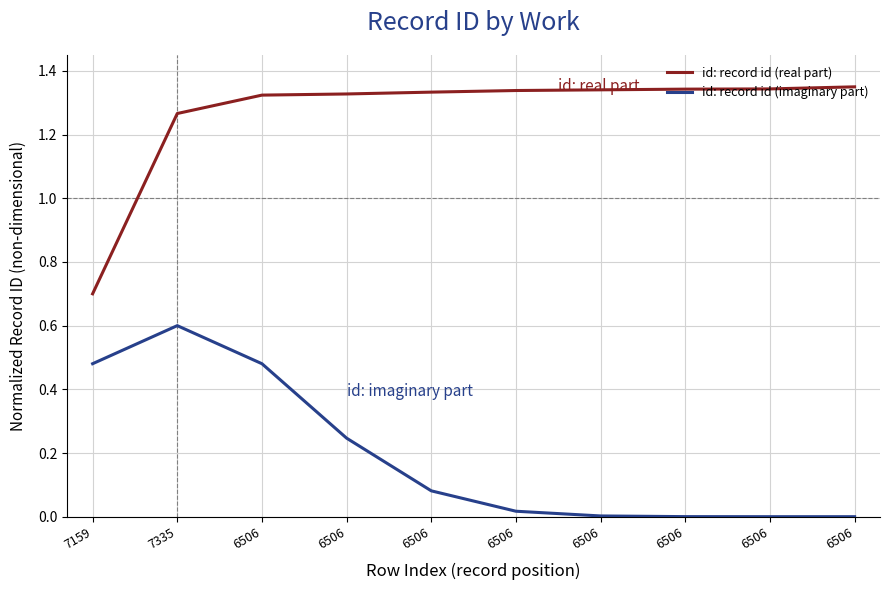

Reading left to right, transcribe all the data shown in this chart.

id: record id (real part): 0.7	1.3	1.3	1.3	1.3	1.3	1.3	1.3	1.3	1.4
id: record id (imaginary part): 0.5	0.6	0.5	0.2	0.1	0.0	0.0	0.0	0.0	0.0